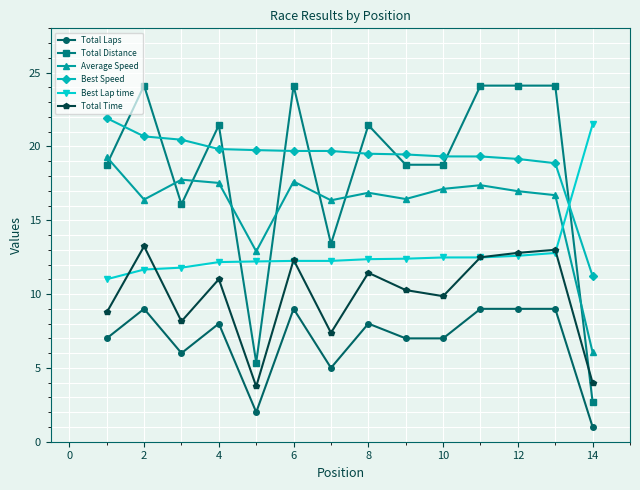

What is the smallest value displayed?

1.0